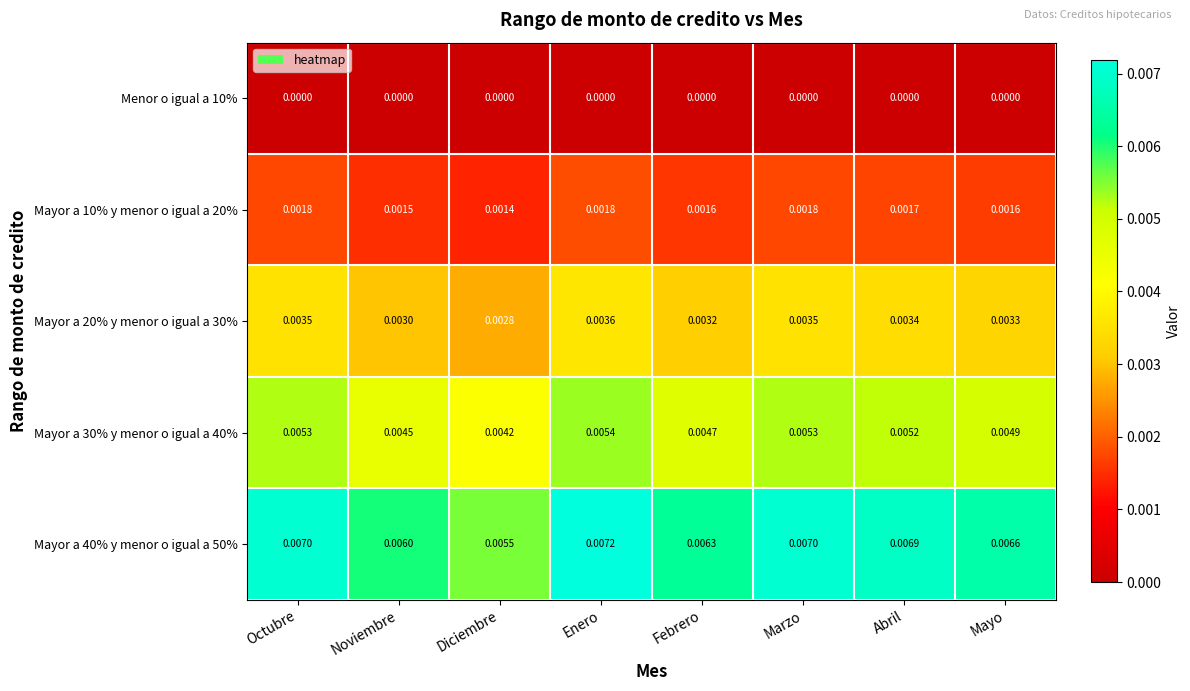

At which label does Mayor a 20% y menor o igual a 30% reach its minimum?

Diciembre